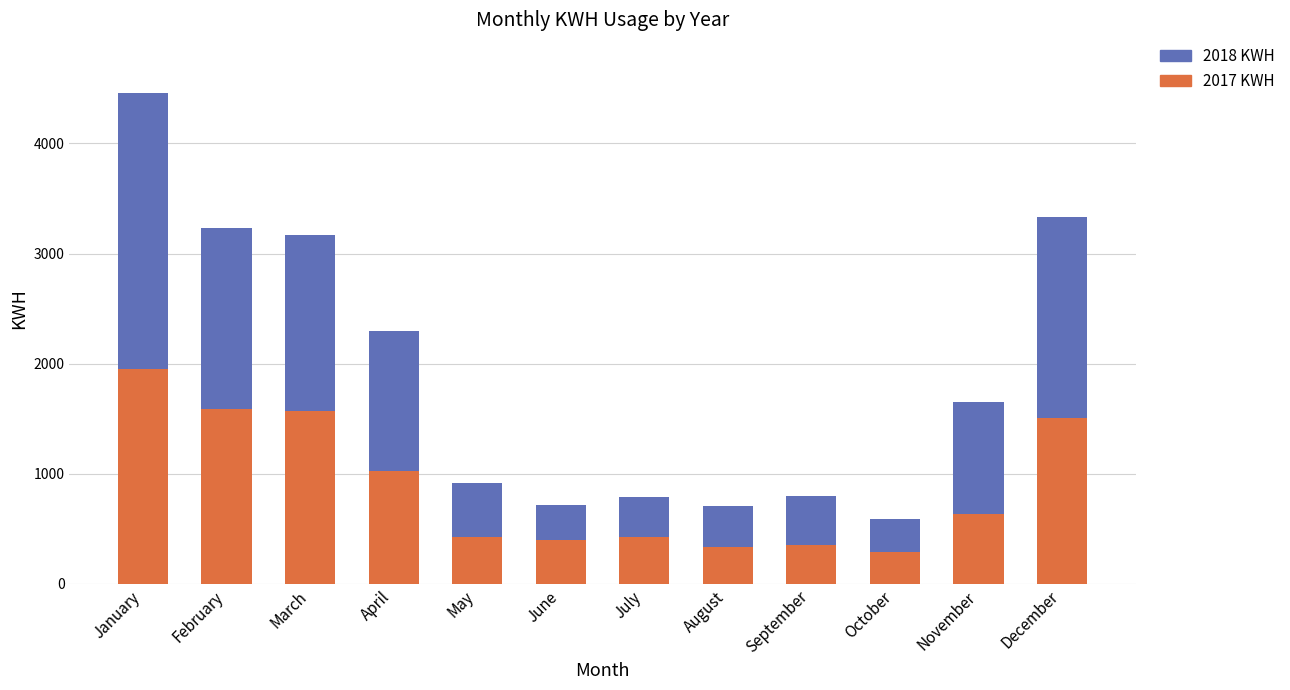

At which category is the sum across all series the highest?

January